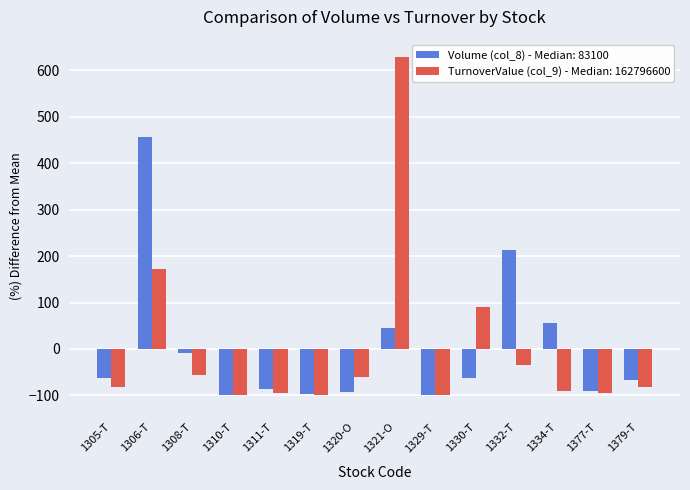

What is the difference between the highest and lowest values at 1319-T?

1.9